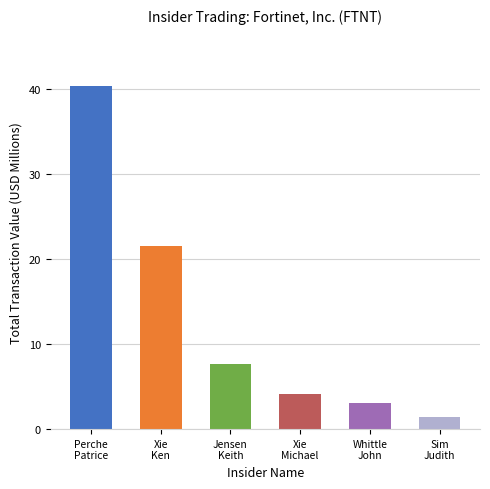

Which category has the highest value across all series?

Perche
Patrice